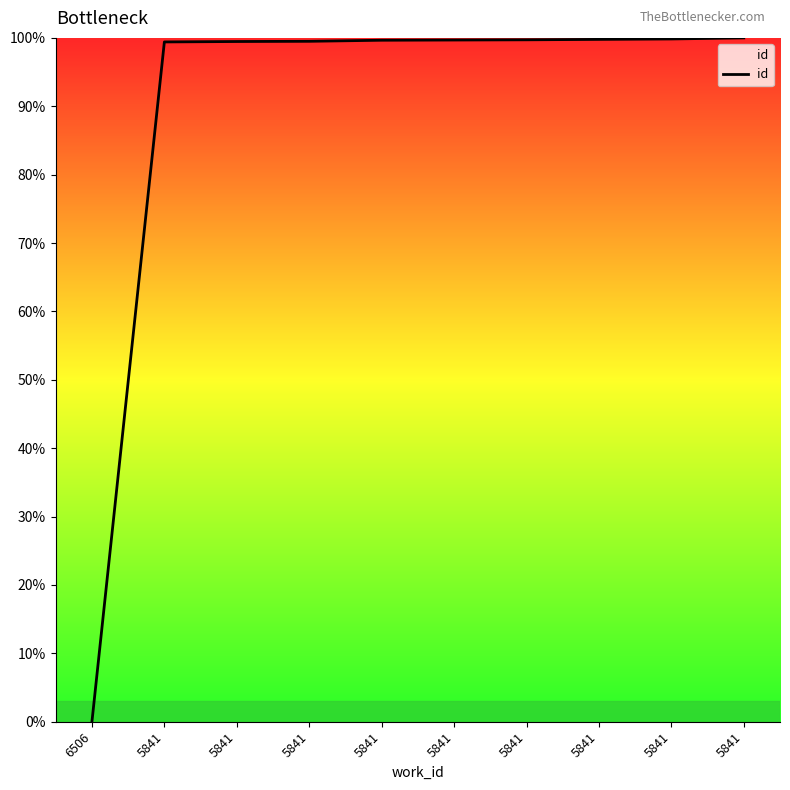

What is the sum of all values?

897.1